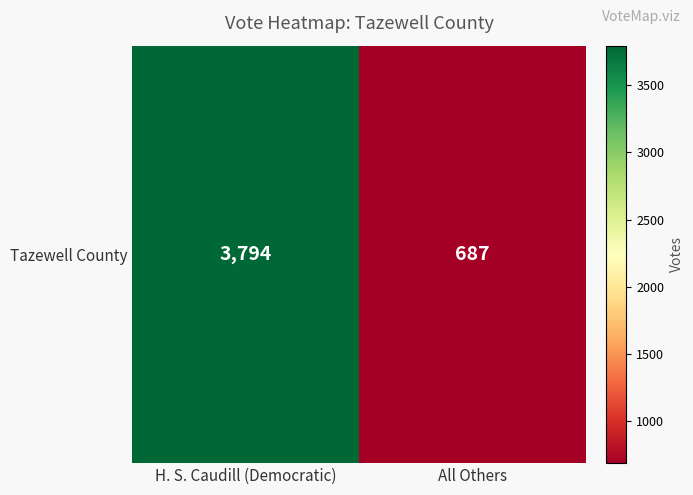

Reading right to left, list all the values displayed in this chart.

All Others=687	H. S. Caudill (Democratic)=3794